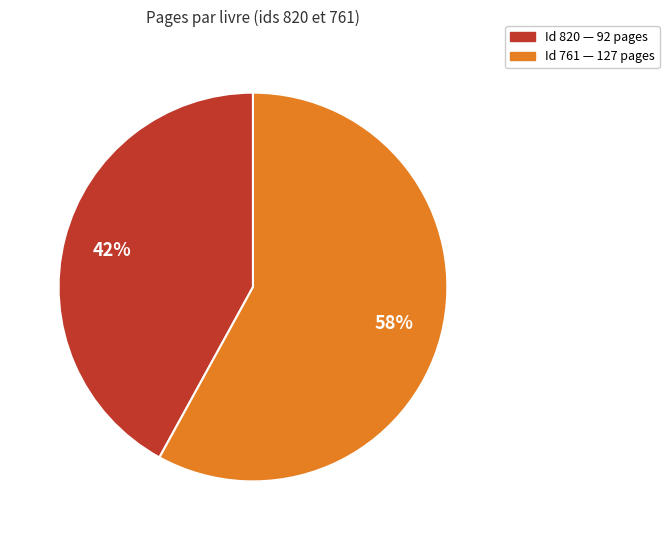

Does any single category account for the majority?

Yes